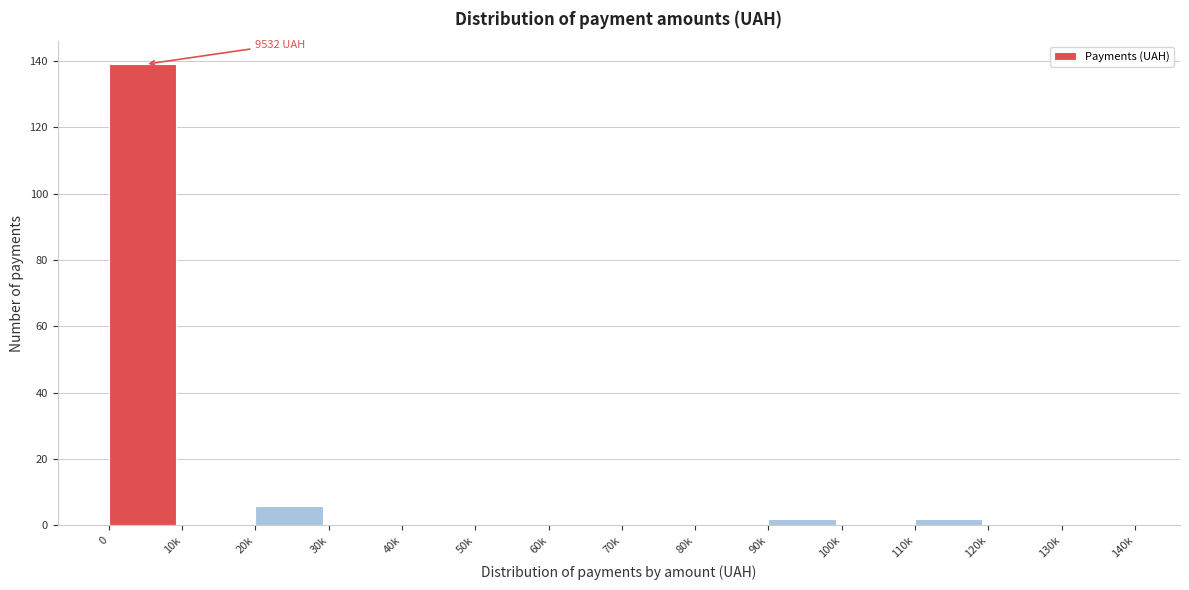

Reading left to right, transcribe all the data shown in this chart.

0=139	10k=0	20k=6	30k=0	40k=0	50k=0	60k=0	70k=0	80k=0	90k=2	100k=0	110k=2	120k=0	130k=0